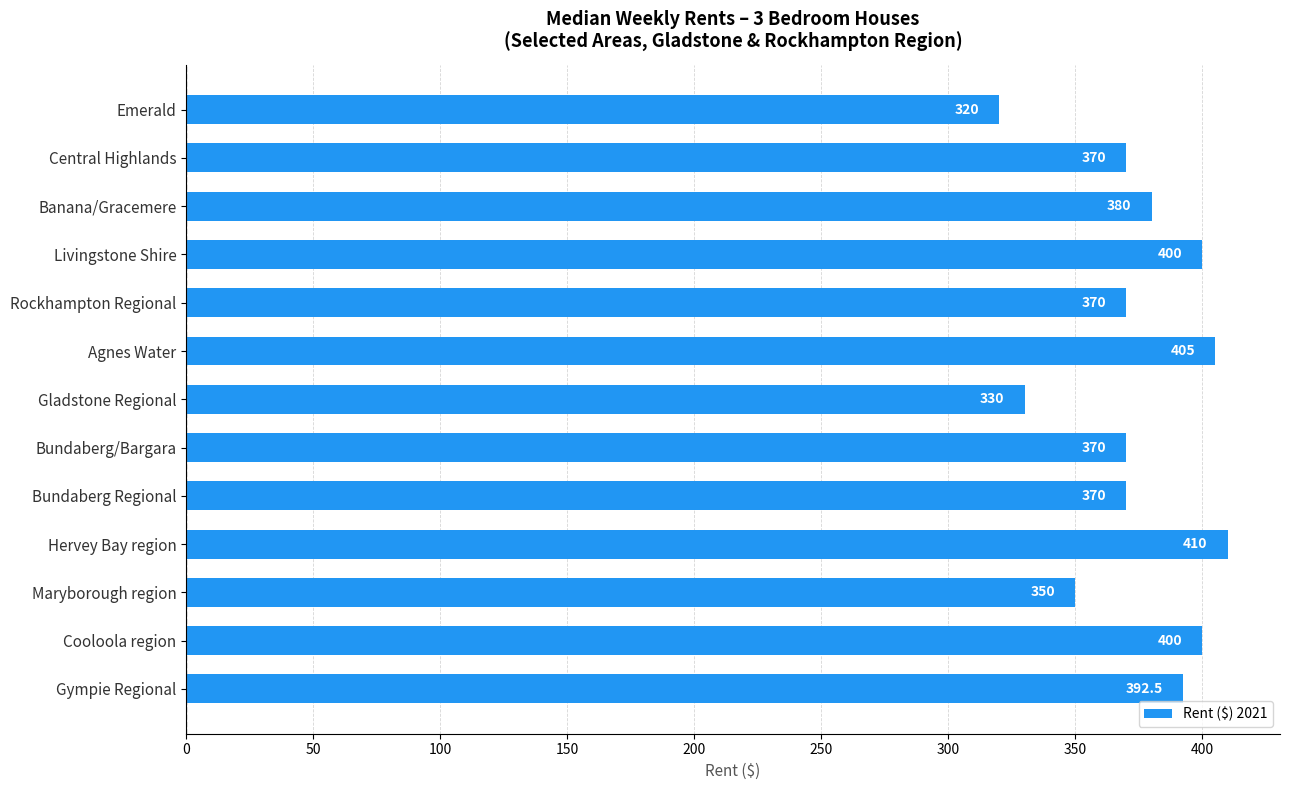

What is the sum of all values?

4867.5